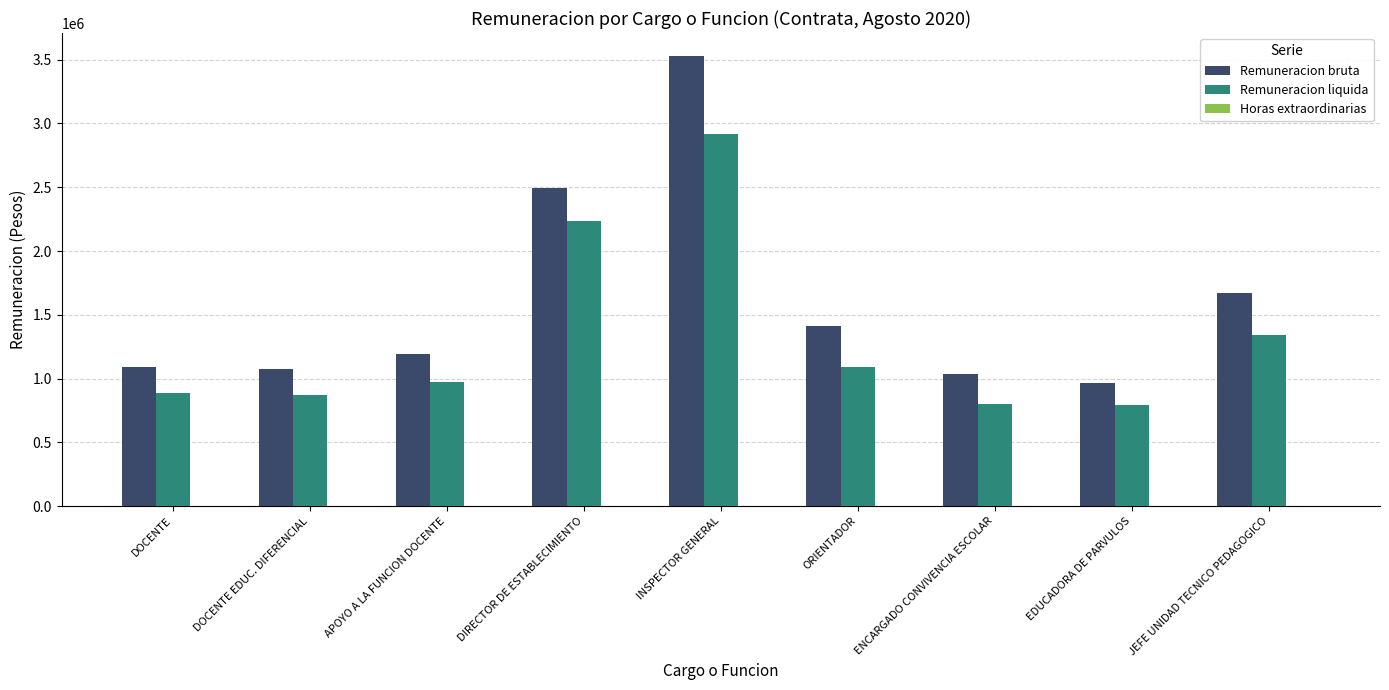

What is the difference between the maximum and minimum values in the Remuneracion liquida series?

2130692